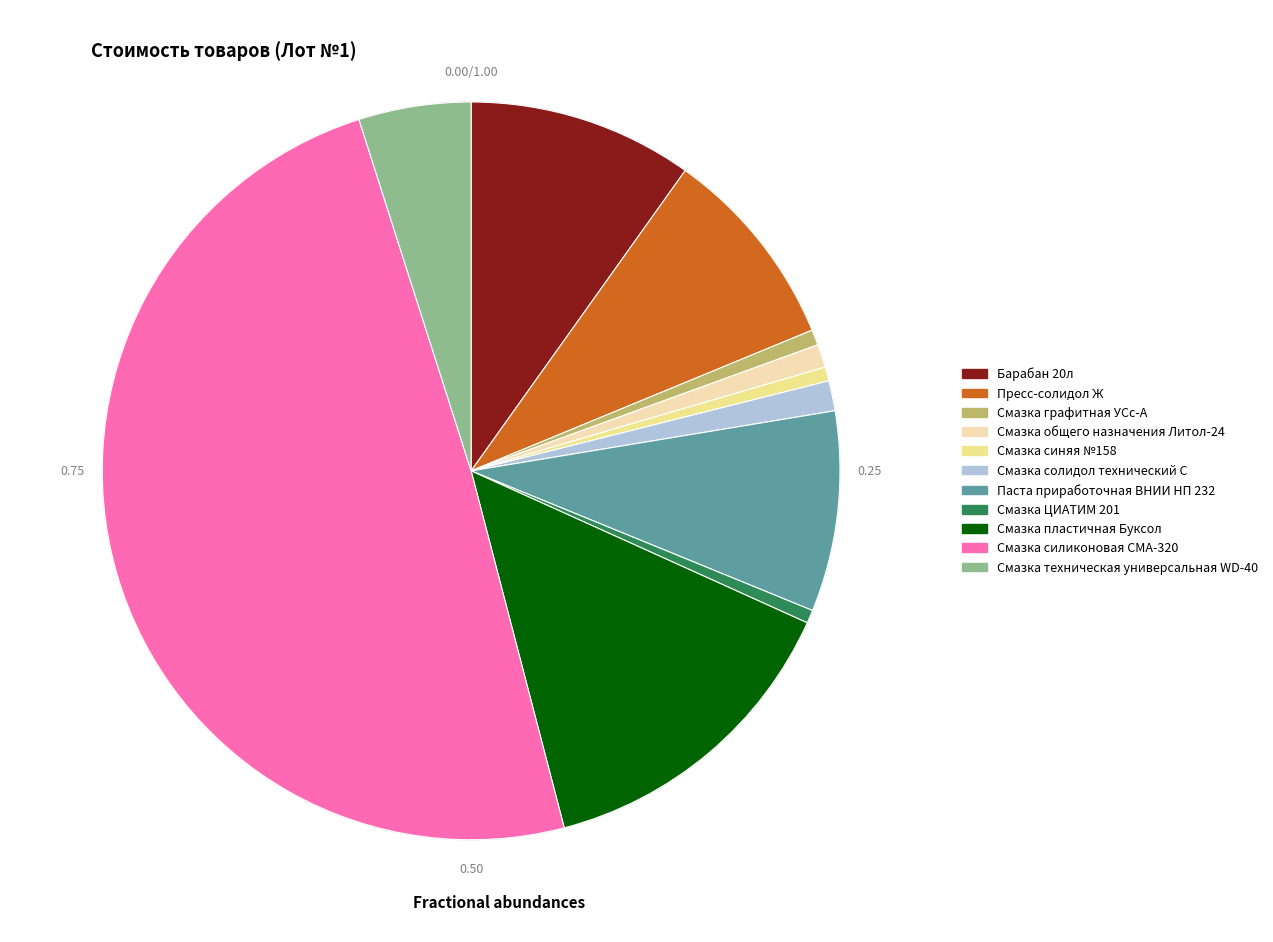

Is the sum of Смазка пластичная Буксол and Паста приработочная ВНИИ НП 232 greater than half?

No